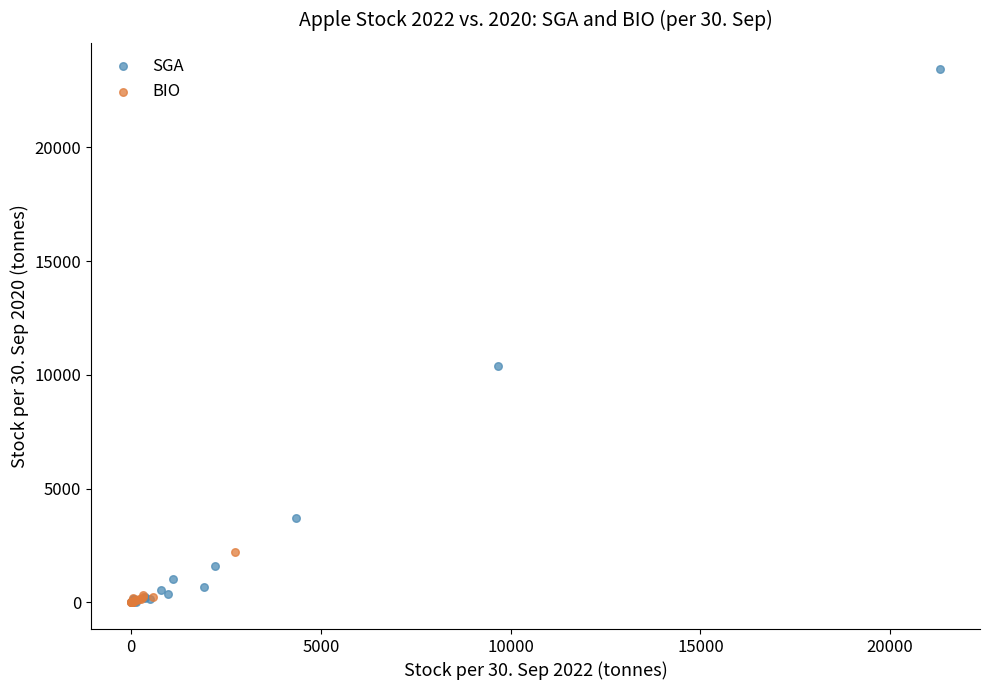

Which series contains the highest Y value?

SGA